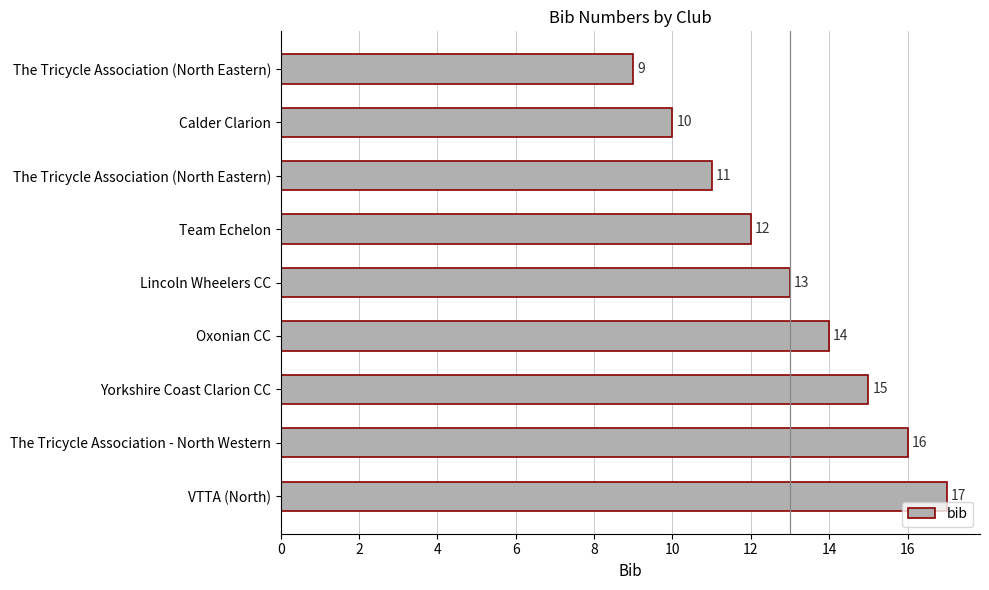

Are the bars grouped side by side (vs. stacked)?

No